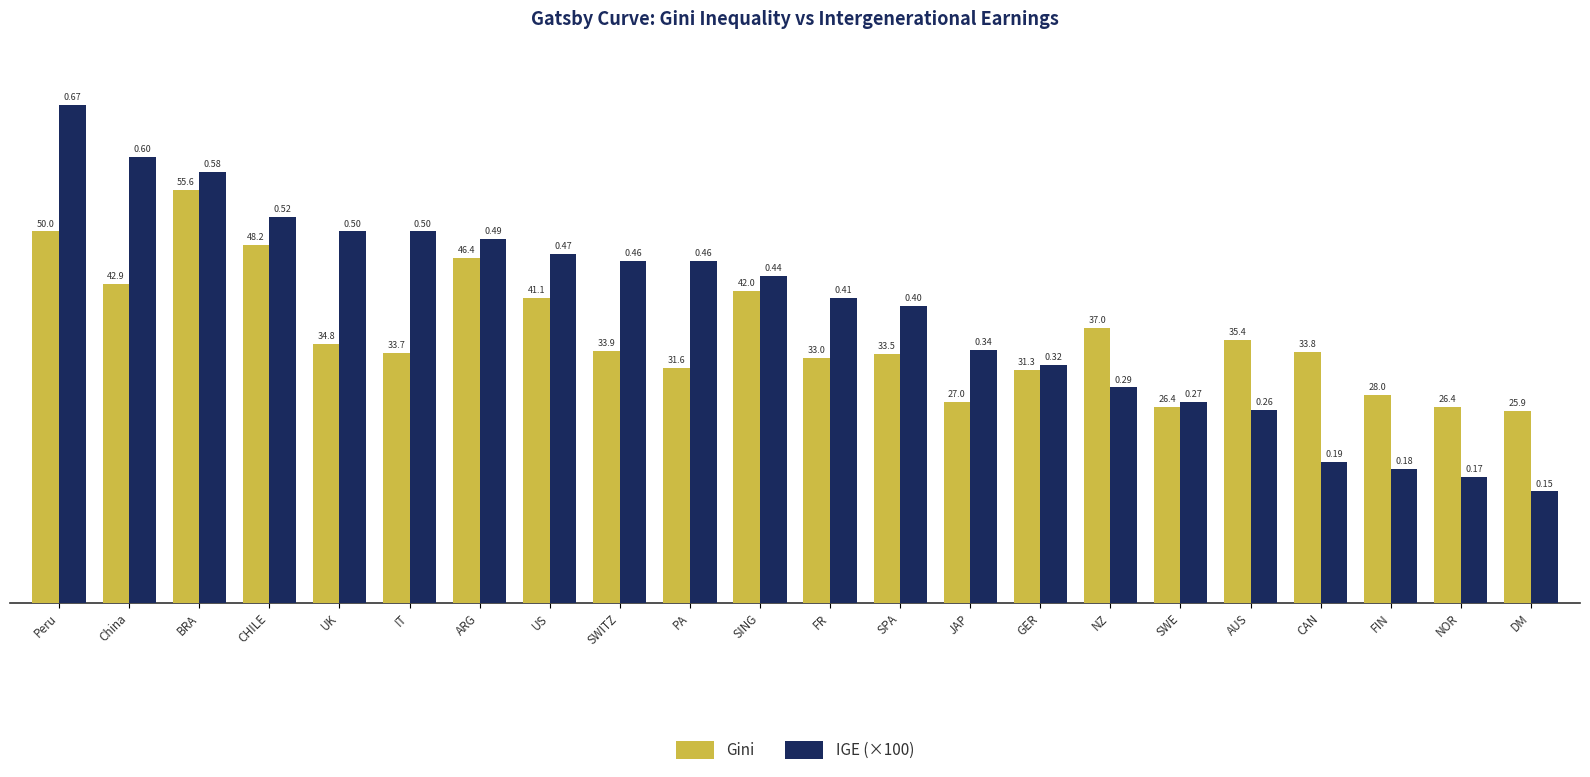

How many data points in Gini are less than 33?

7